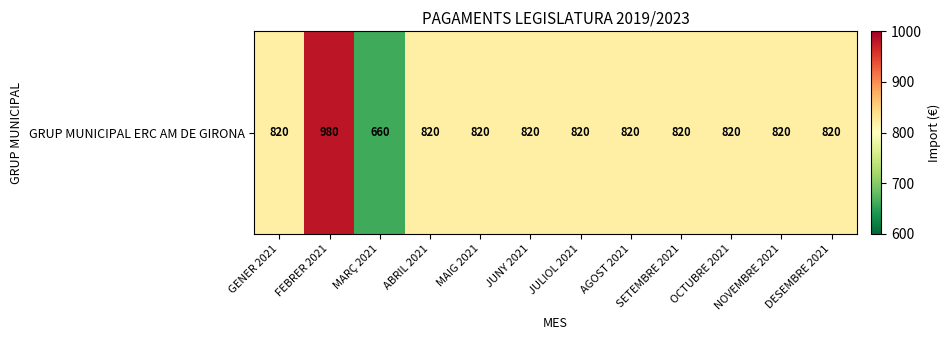

Reading left to right, extract all data points from this chart.

GENER 2021=820	FEBRER 2021=980	MARÇ 2021=660	ABRIL 2021=820	MAIG 2021=820	JUNY 2021=820	JULIOL 2021=820	AGOST 2021=820	SETEMBRE 2021=820	OCTUBRE 2021=820	NOVEMBRE 2021=820	DESEMBRE 2021=820